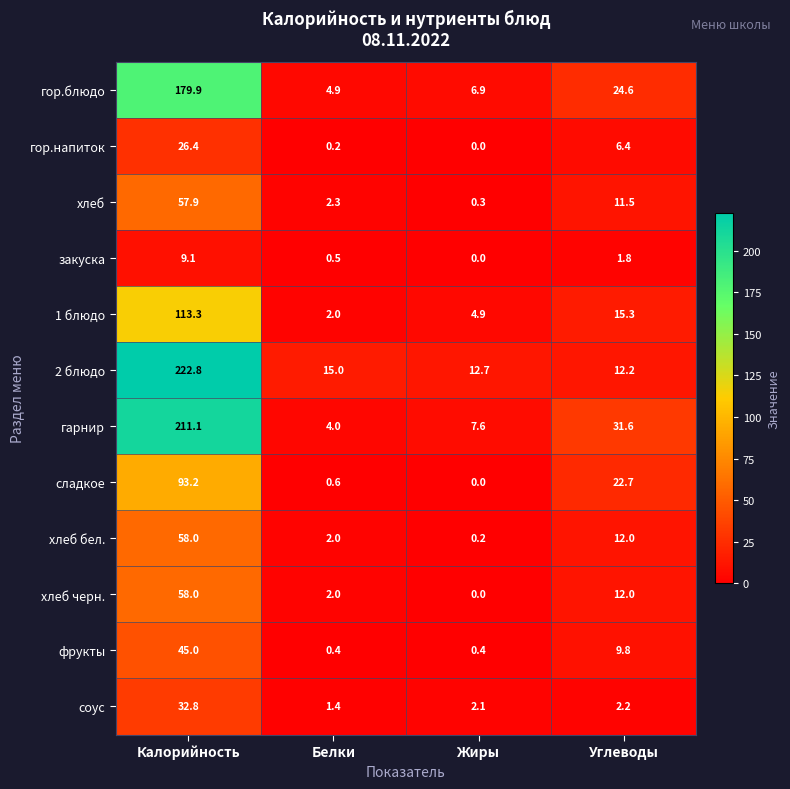

What is the difference between the хлеб values at Калорийность and Жиры?

57.6